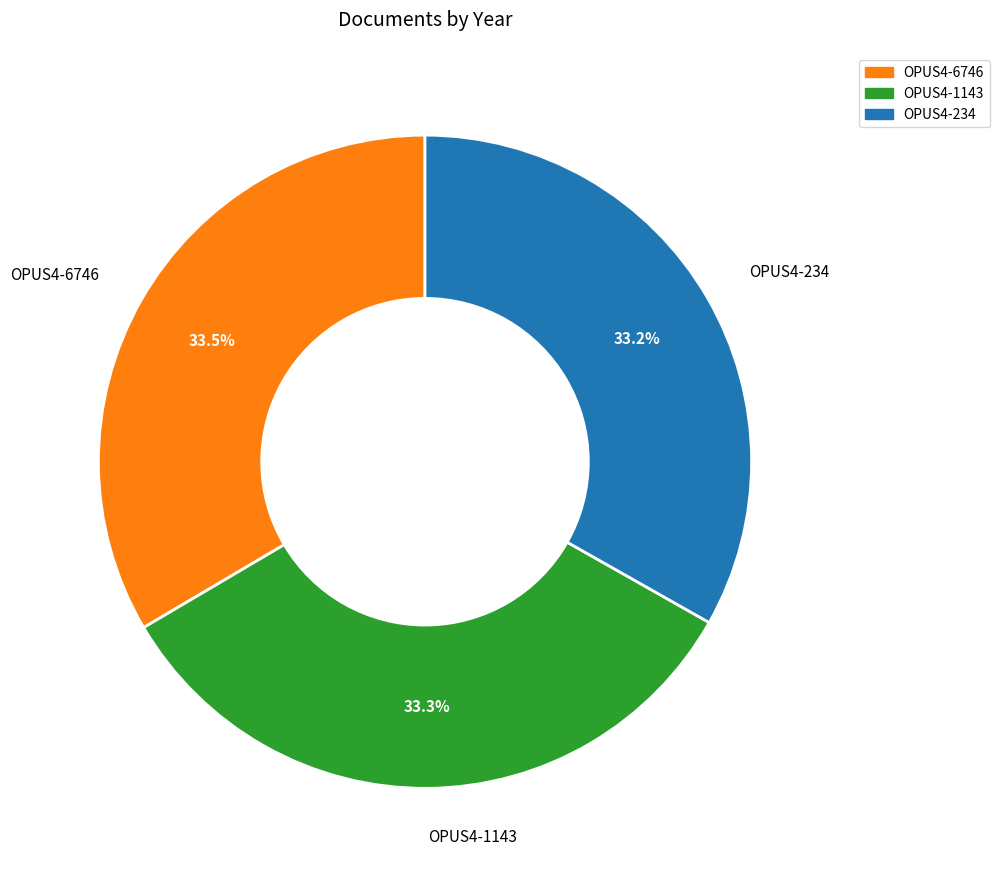

Approximately how many times larger is the value at OPUS4-1143 compared to OPUS4-234?

1.0